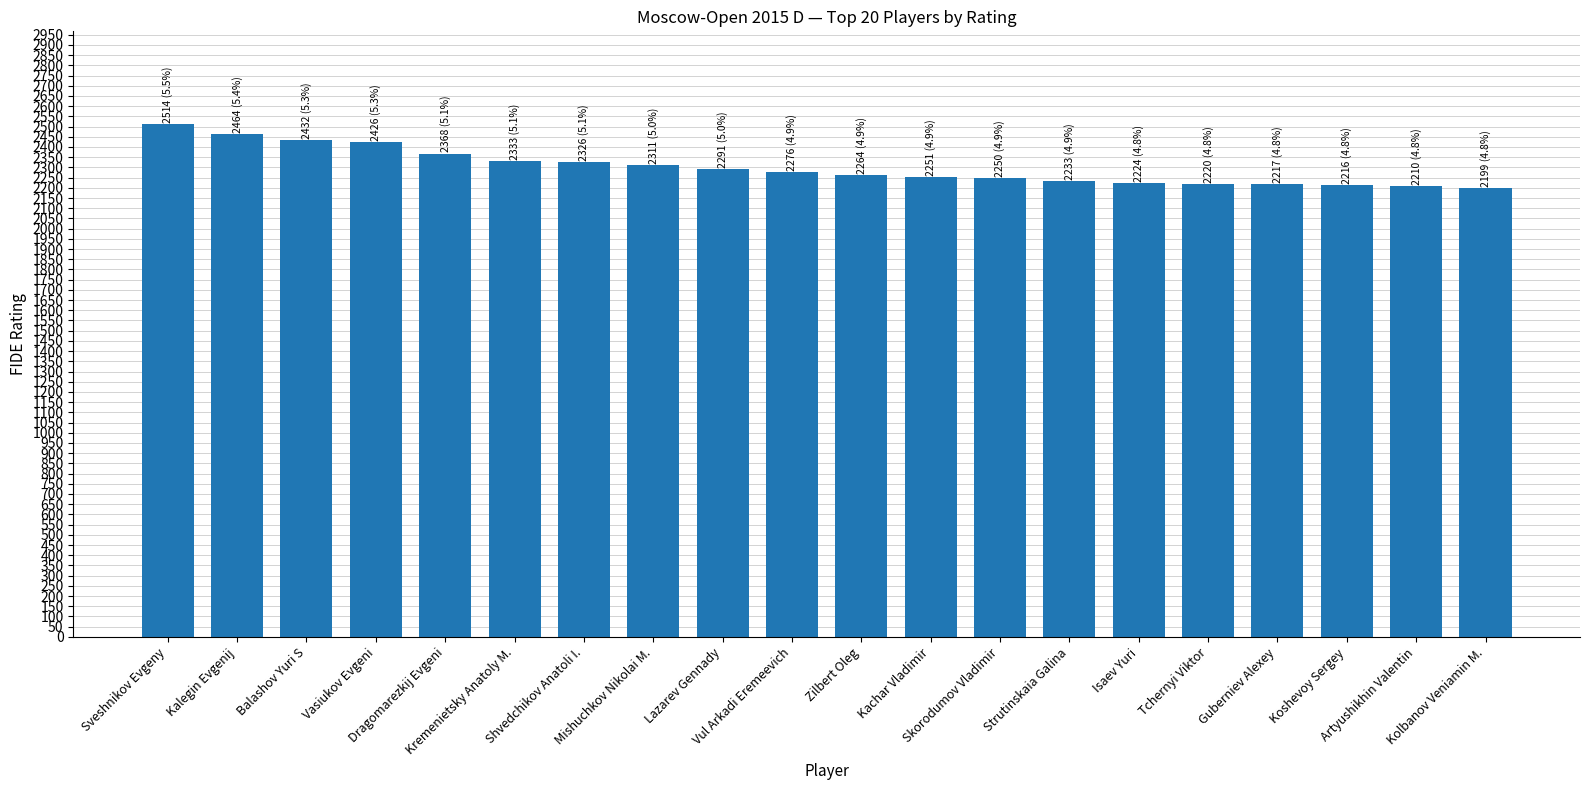

What is the change in value from Dragomarezkij Evgeni to Koshevoy Sergey?

-152